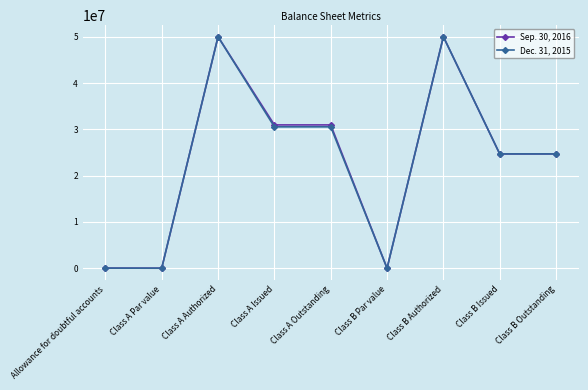

Read the Sep. 30, 2016 value at Class B Par value.

1